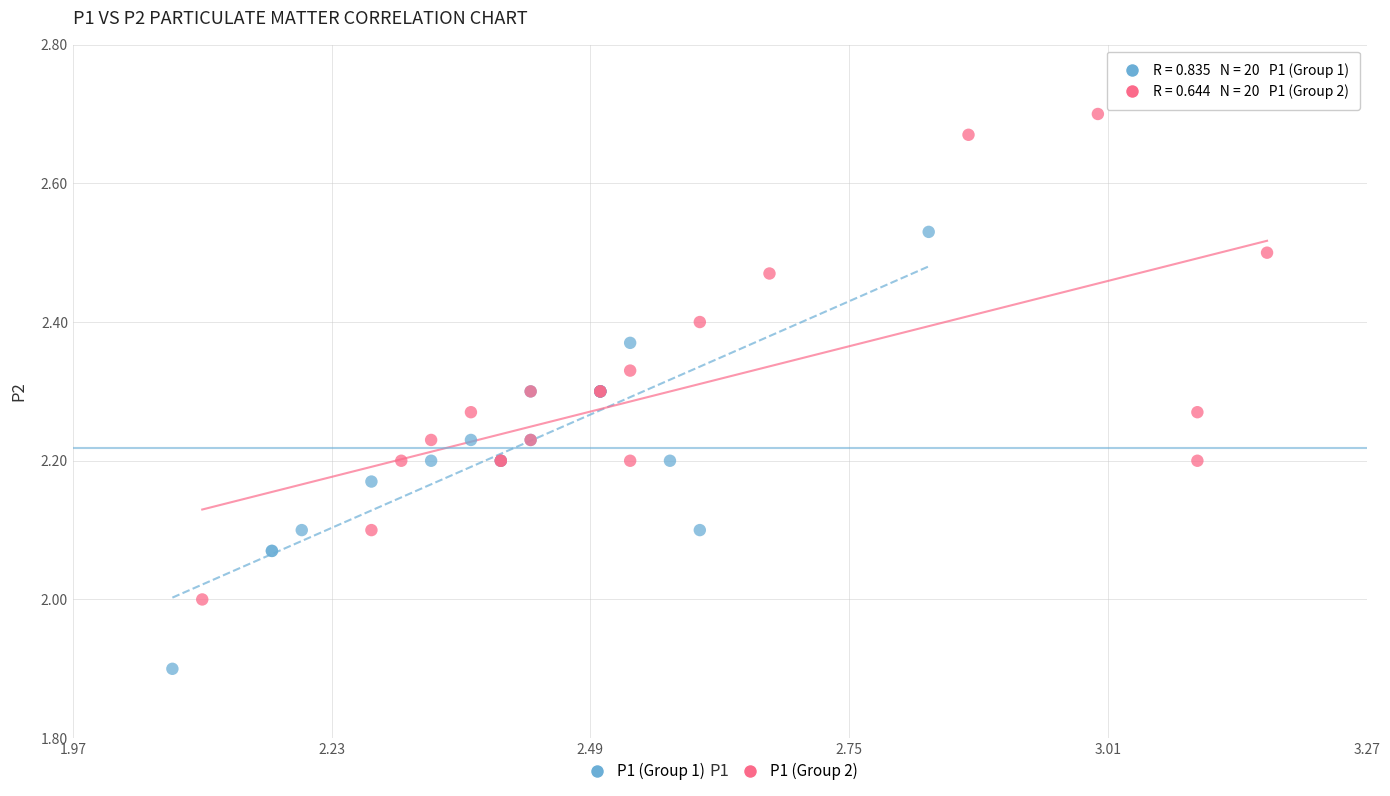

Which series reaches the maximum Y coordinate?

P1 (Group 2)